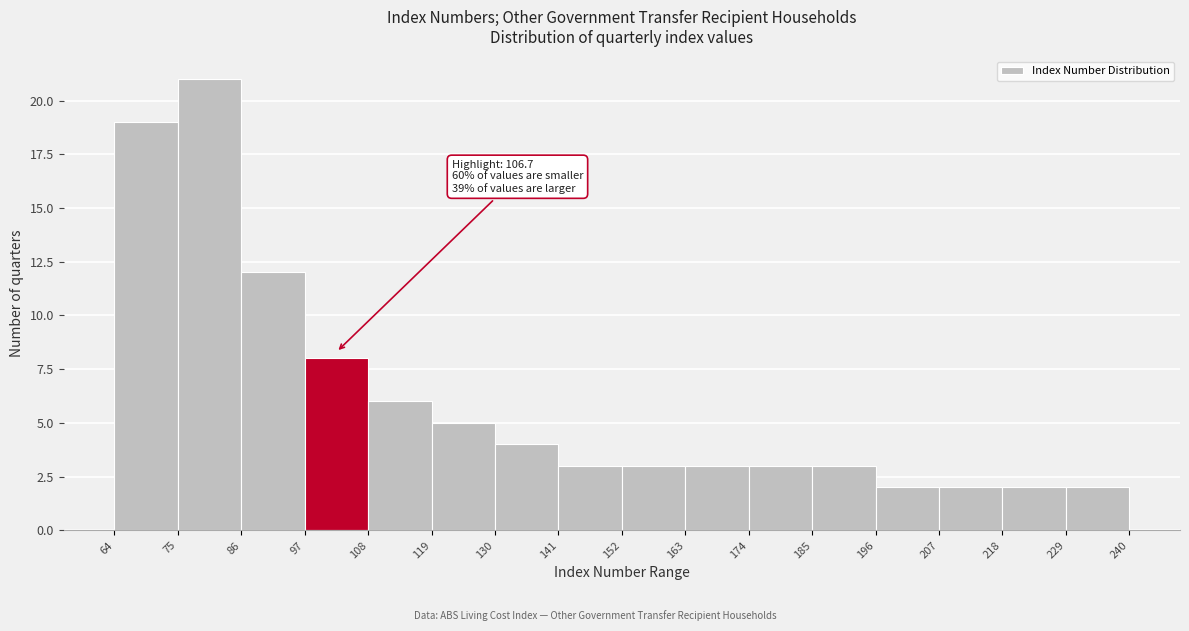

Over which range of the x-axis is the bar tallest?

75 to 86